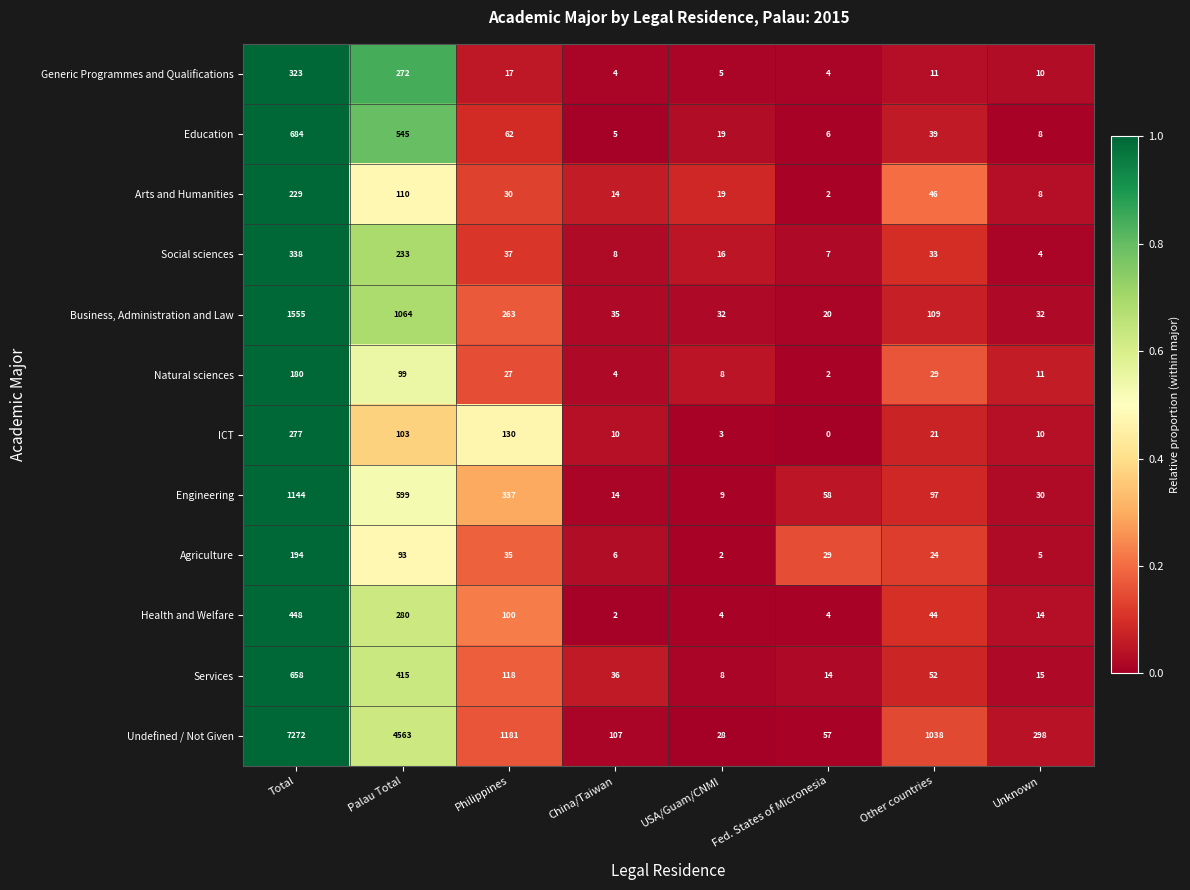

At which category is the sum across all series the highest?

Total